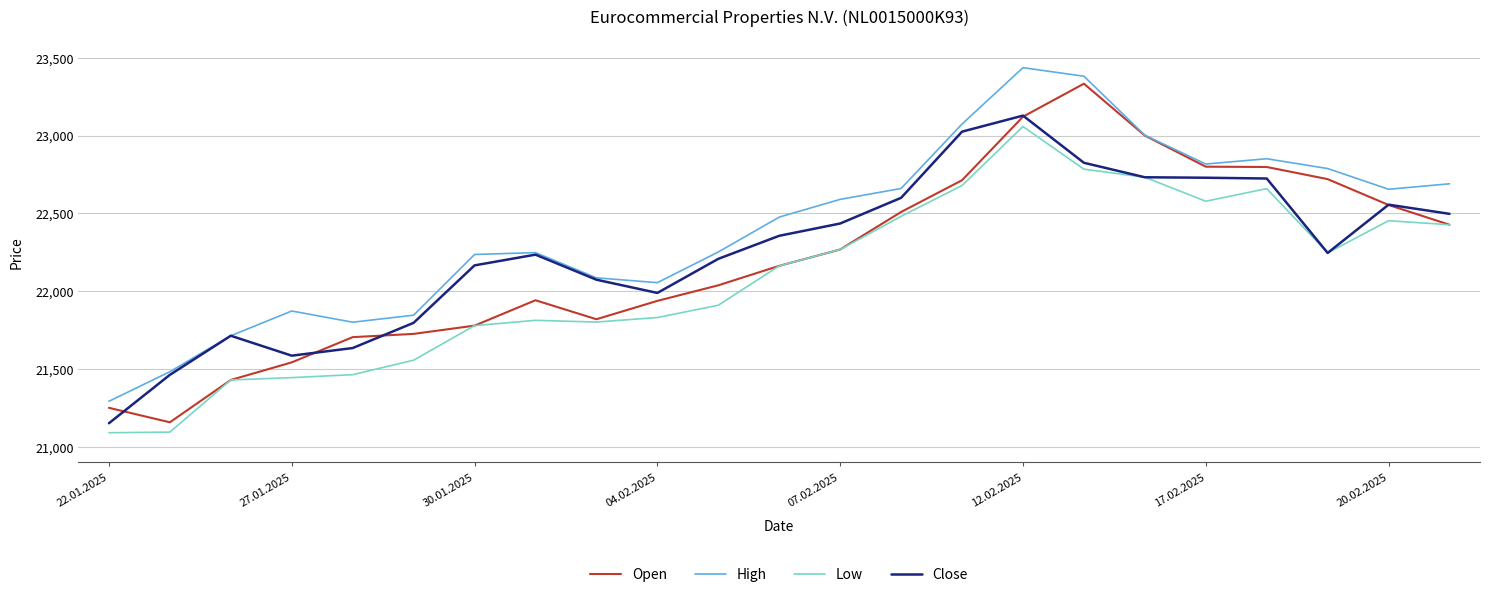

True or false: Low and High cross at least once.

False